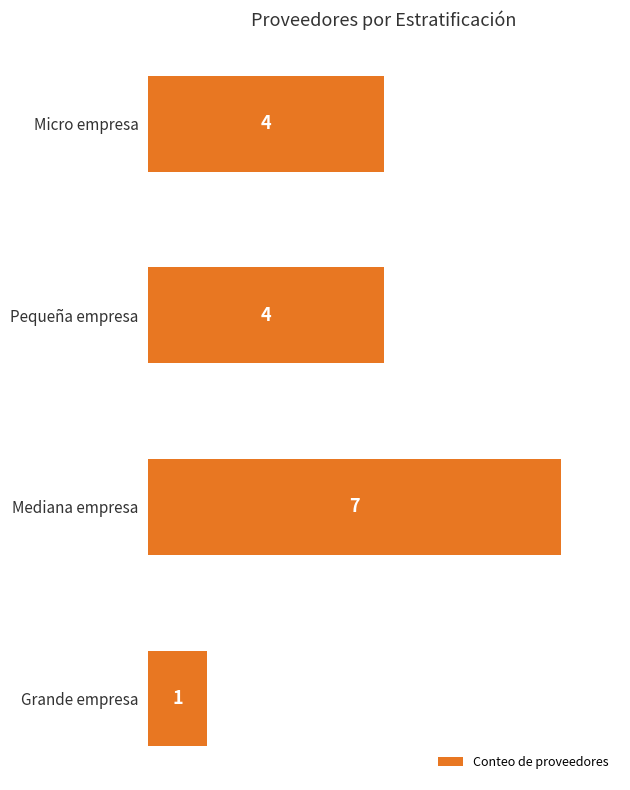

What position from the top is Pequeña empresa?

2